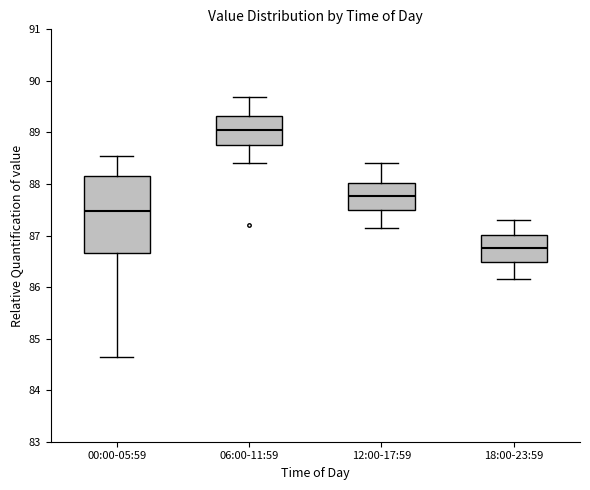

Reading left to right, read every box against the y-axis: the position of its median line, the range the box covers, and the ends of its whiskers. The values are not printed on the chart, so give them approximately, as read against the axis.

00:00-05:59: median 87.5, box 86.7 to 88.1, whiskers 84.7 to 88.5
06:00-11:59: median 89.1, box 88.8 to 89.3, whiskers 88.4 to 89.7
12:00-17:59: median 87.8, box 87.5 to 88.0, whiskers 87.2 to 88.4
18:00-23:59: median 86.8, box 86.5 to 87.0, whiskers 86.2 to 87.3